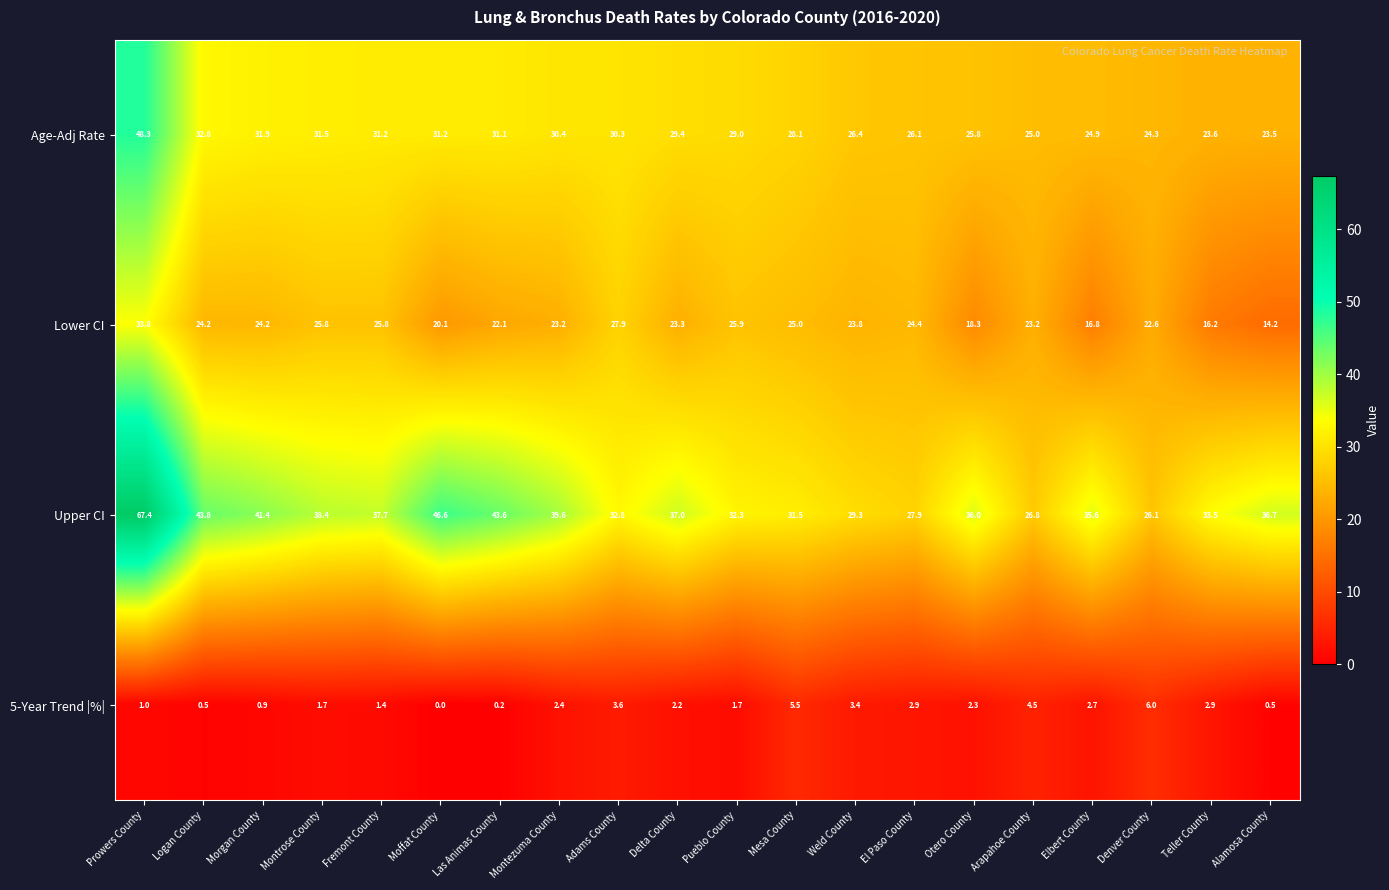

How many distinct data groups are displayed?

4